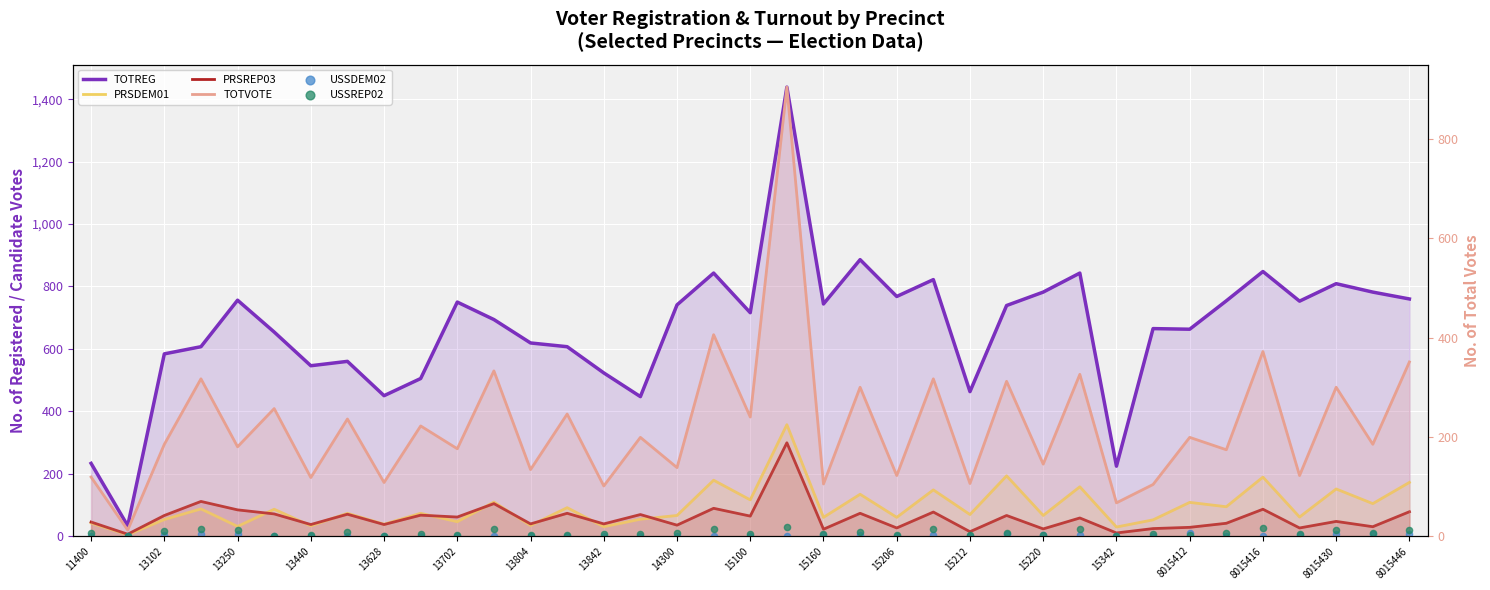

At how many categories does at least one series exceed 714?

19